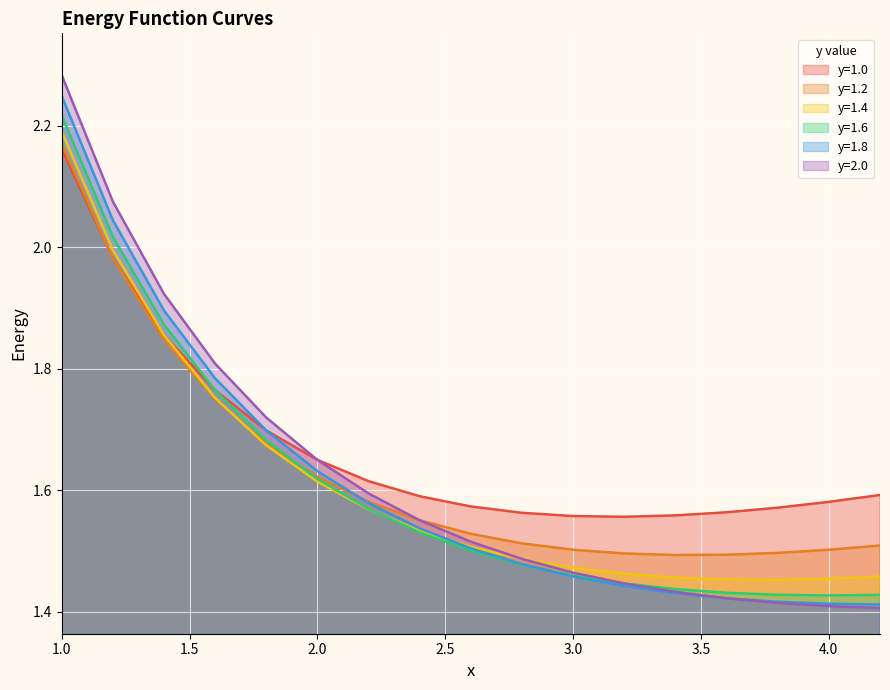

What are all the series names shown in the legend?

y=1.0, y=1.2, y=1.4, y=1.6, y=1.8, y=2.0